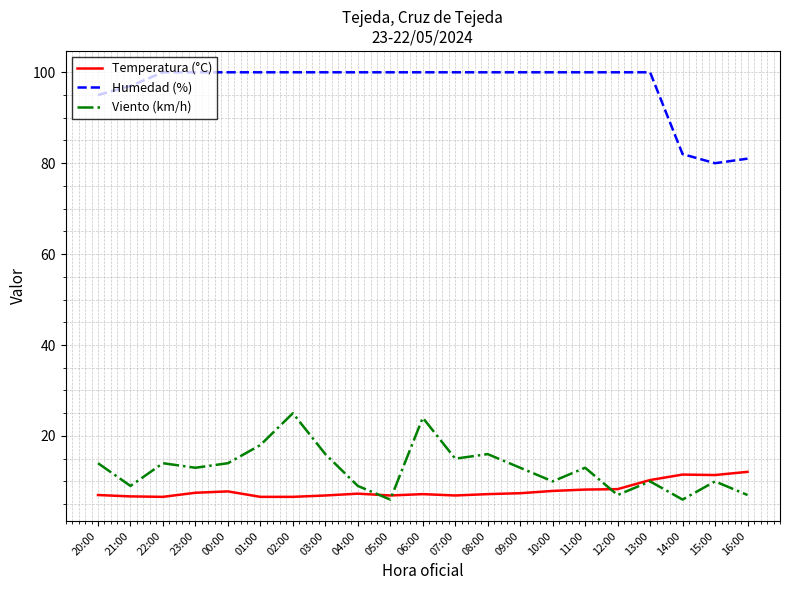

What position from the left is 14:00?

19